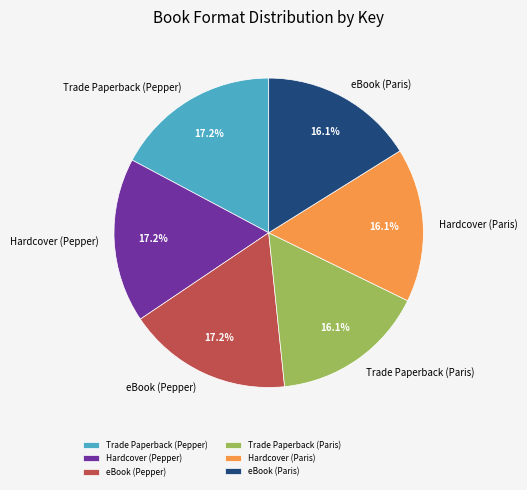

Is it true that Trade Paperback (Pepper) is 25% of the pie?

False